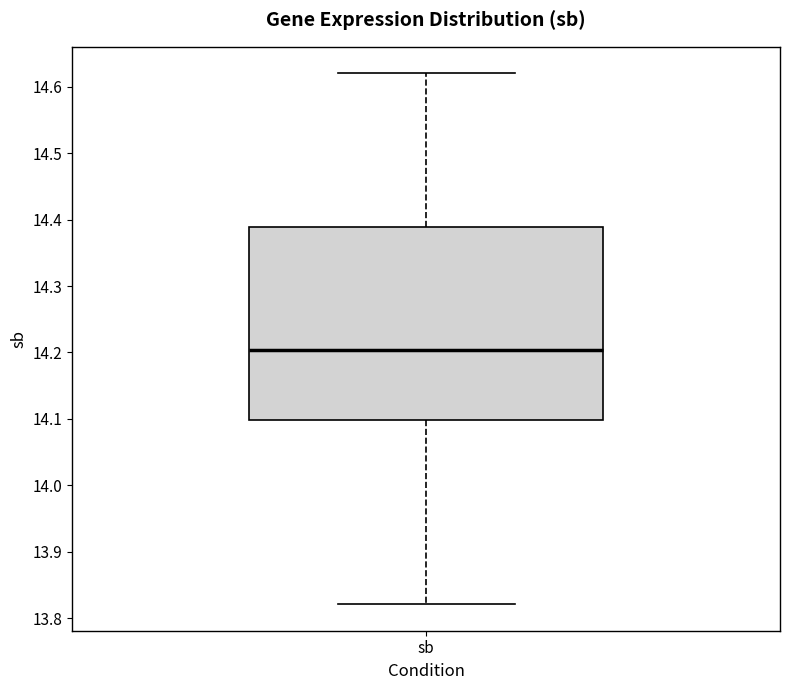

Read this box plot against the y-axis: the position of the median line, the range covered by the box, and the ends of both whiskers. The values are not printed on the chart, so give them approximately, as read against the axis.

median 14.20, box 14.10 to 14.39, whiskers 13.82 to 14.62